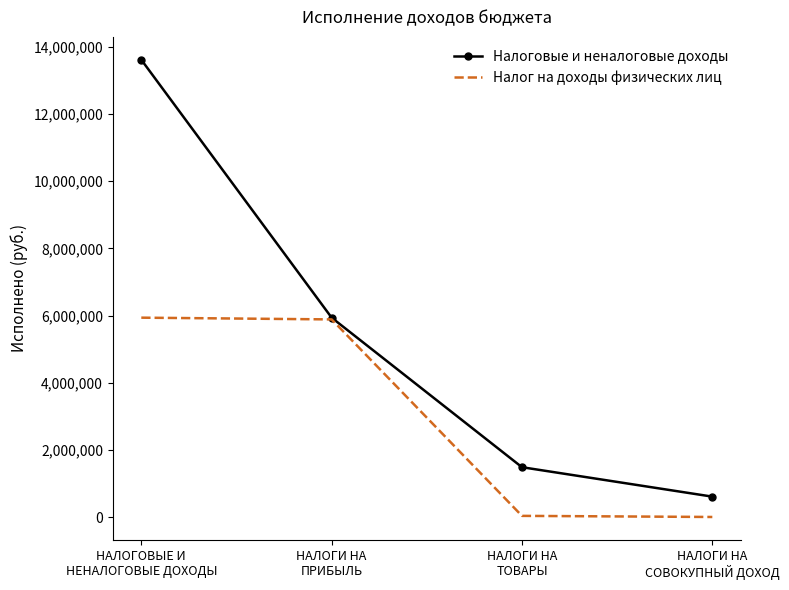

What is the total value across all series at НАЛОГИ НА
СОВОКУПНЫЙ ДОХОД?

624388.5